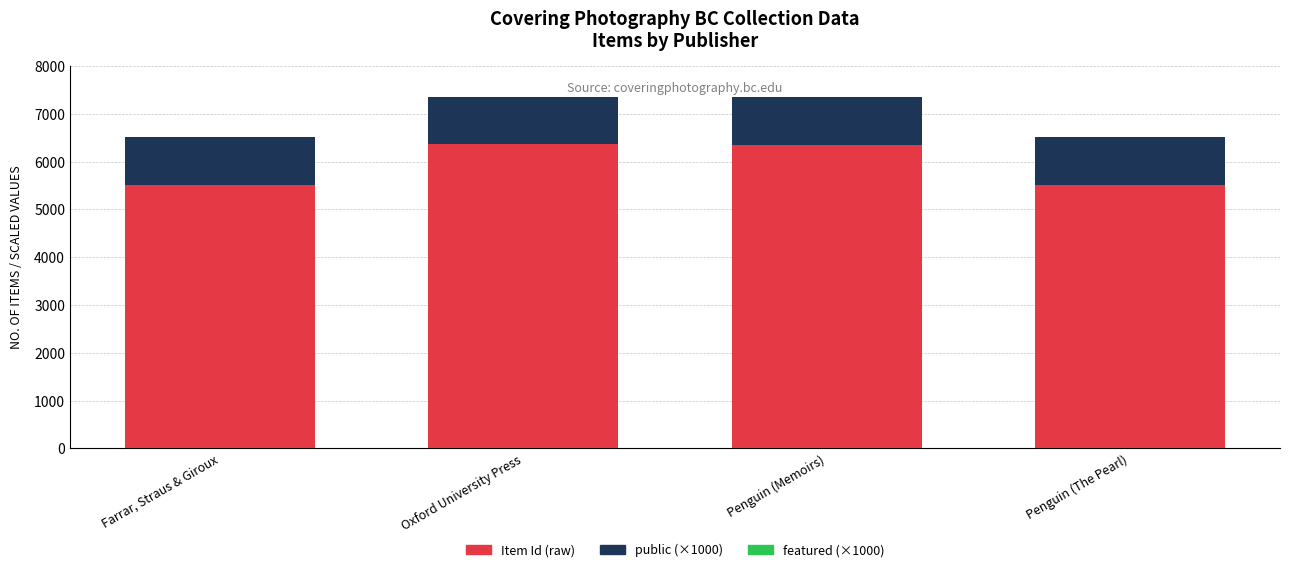

Does the chart contain any negative values?

No